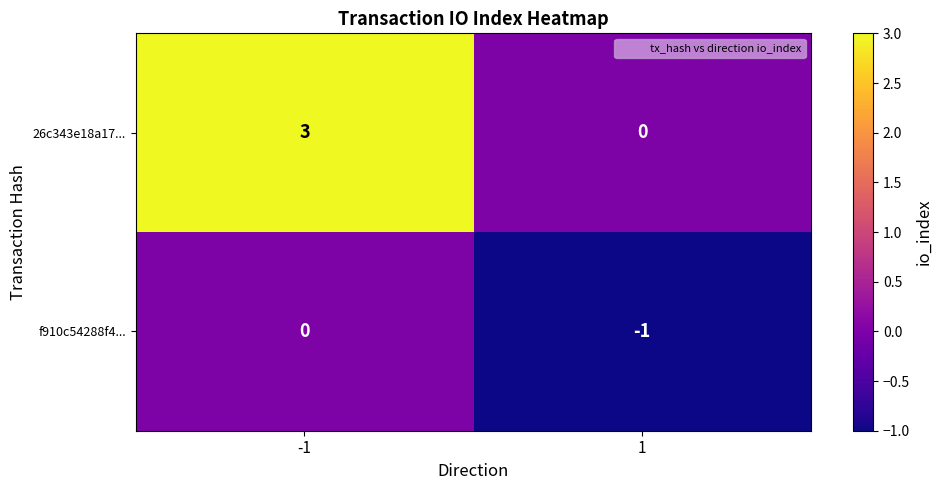

What is the minimum value shown in the chart?

-1